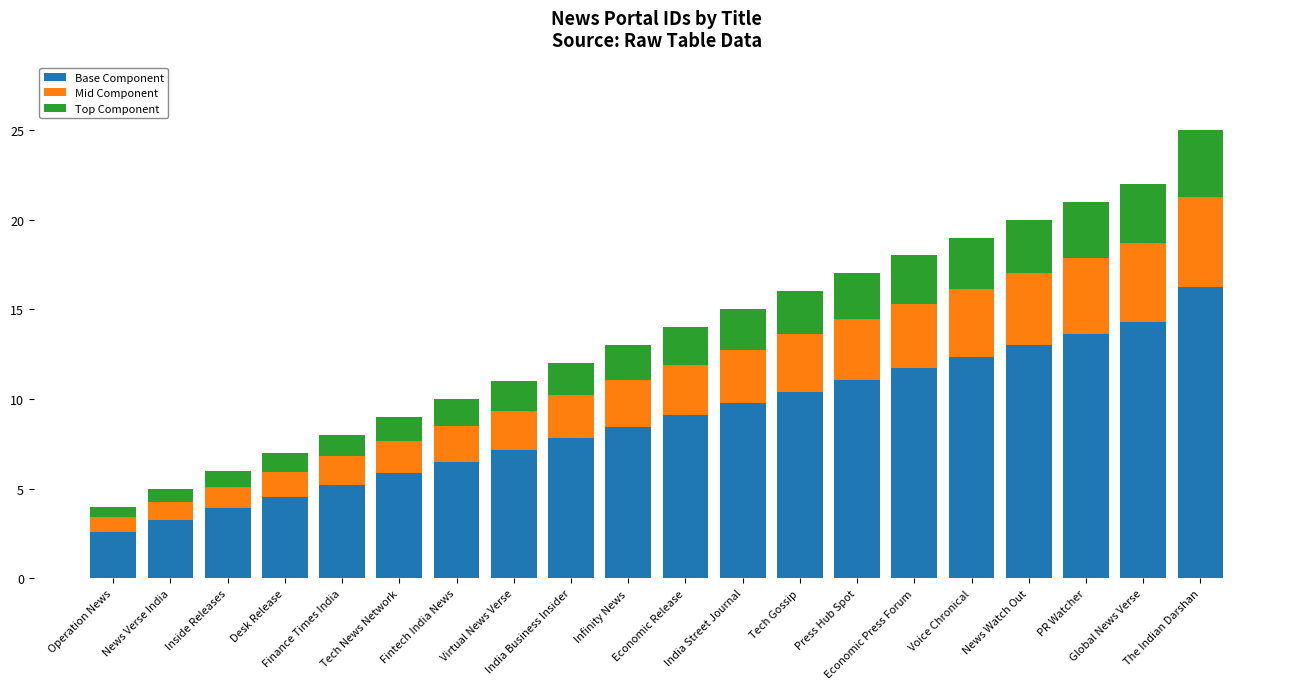

What is the lowest value of the Base Component series?

2.6